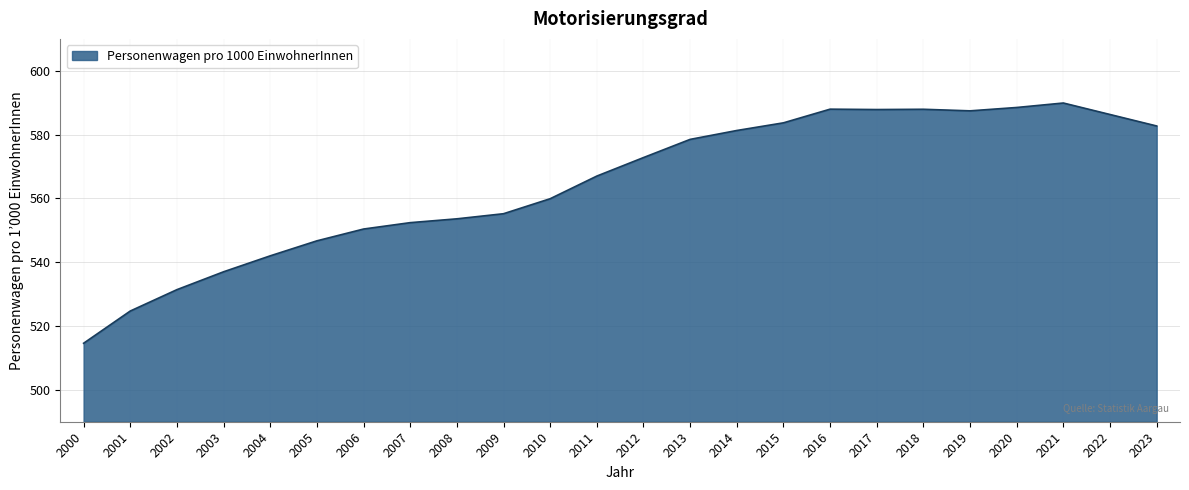

What is the sum of the values at 2005 and 2007?

1099.1